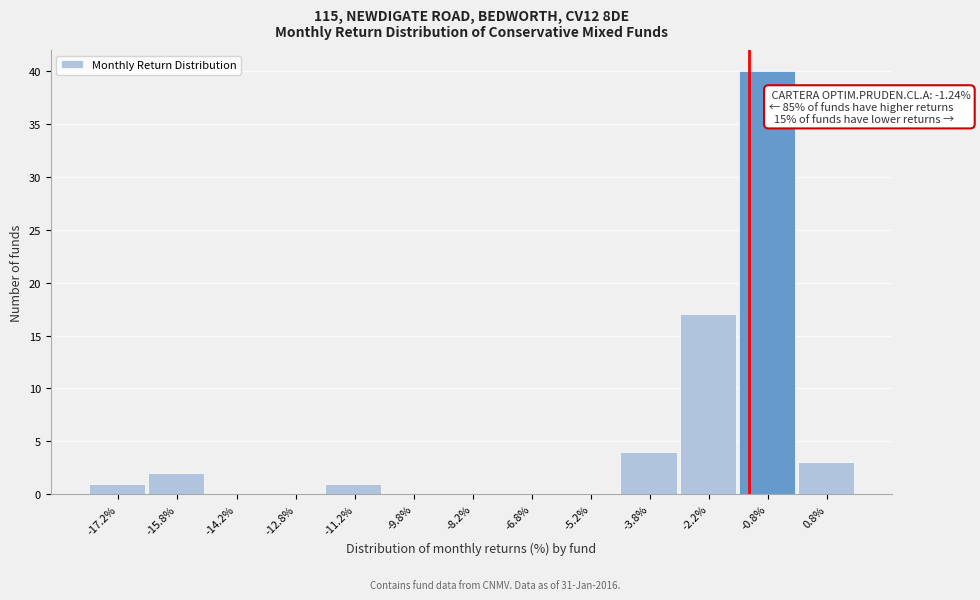

Over which range of the x-axis is the bar tallest?

-1.5 to 0.0